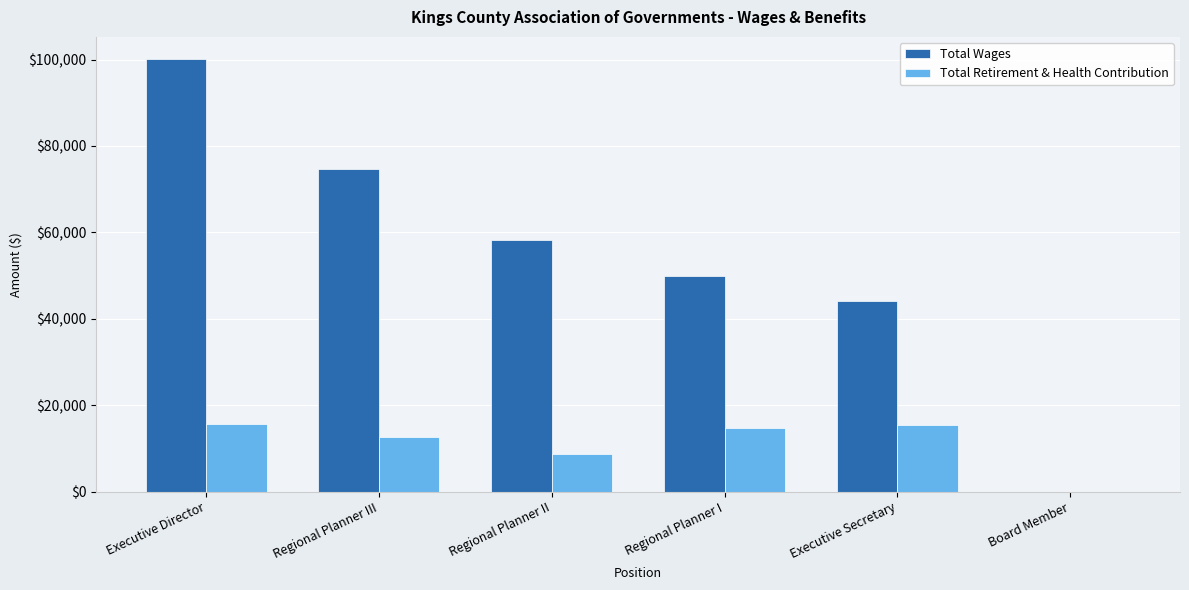

The Total Wages series shows 21638 at Regional Planner III. True or false?

False